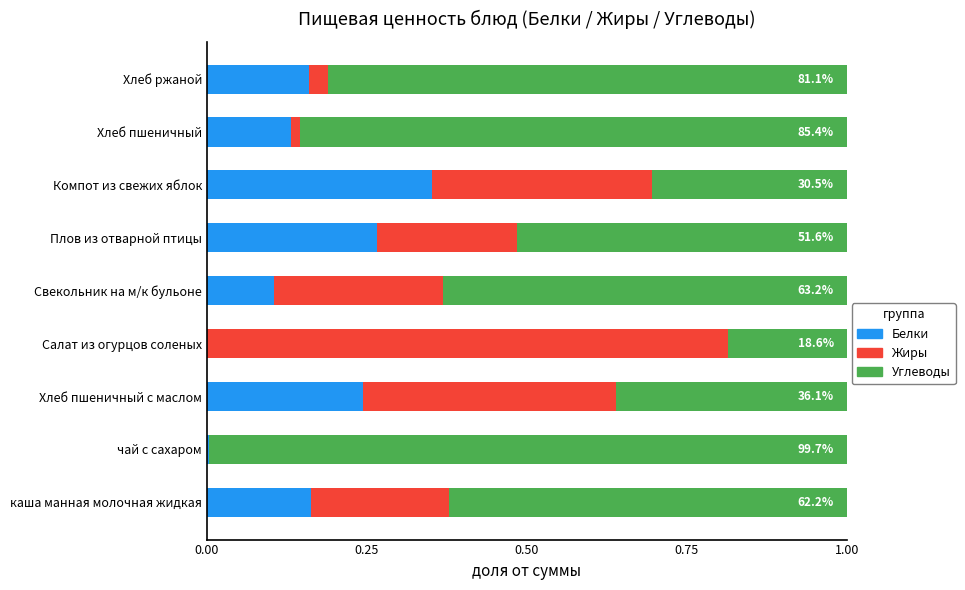

At which label does Белки reach its peak?

Компот из свежих яблок